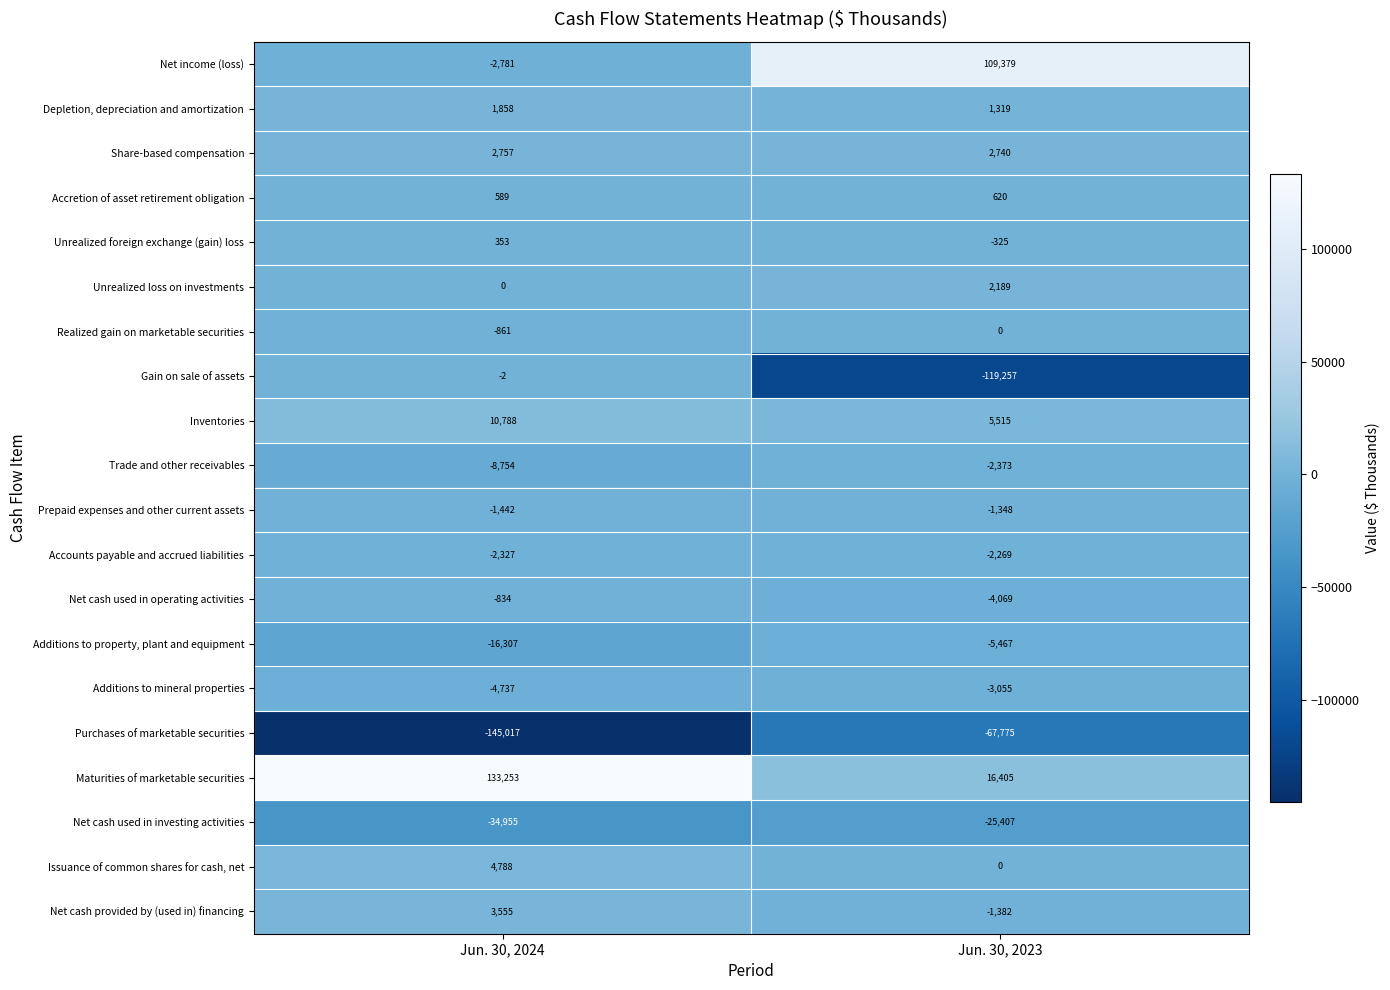

What is the difference between the highest and lowest values at Jun. 30, 2024?

278270